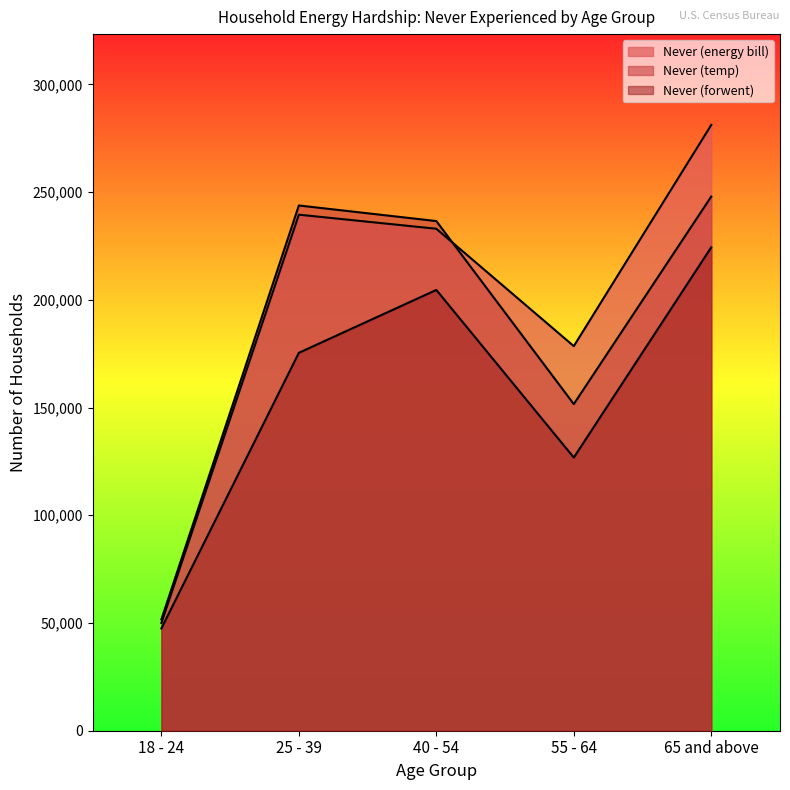

Between 18 - 24 and 40 - 54, which is larger?

40 - 54